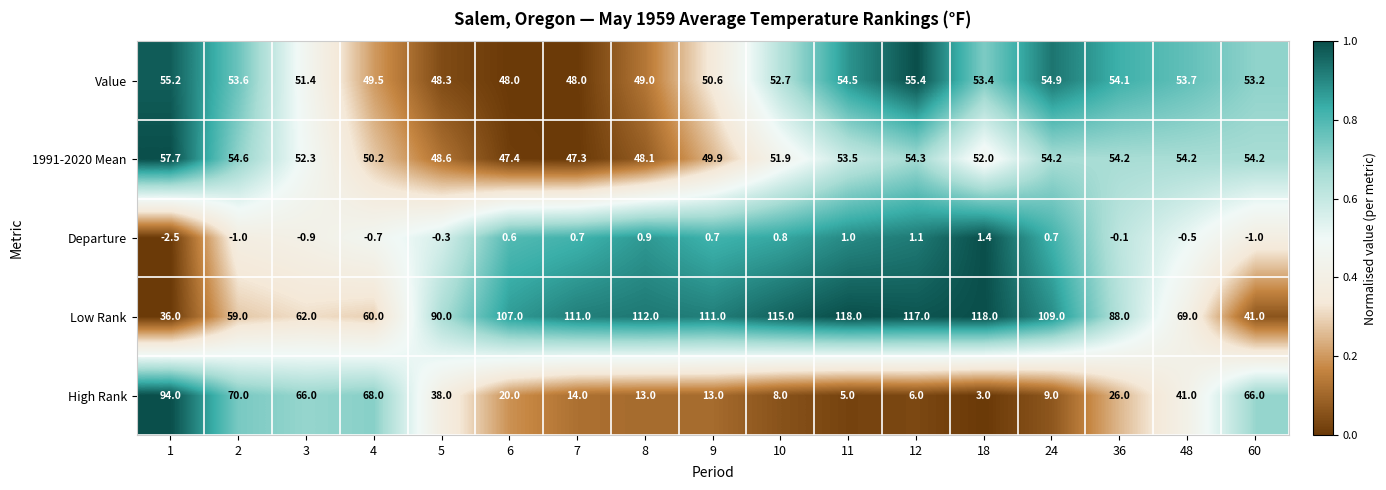

What is the average value of the Value series?

52.1